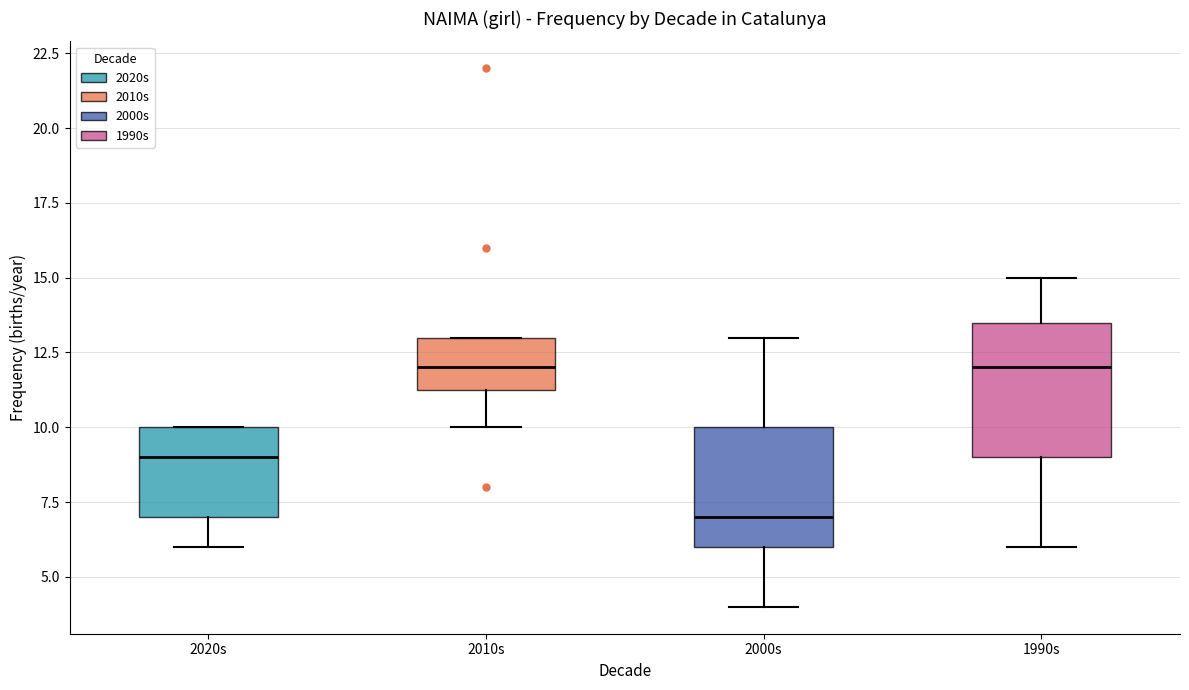

Where is the upper edge of the box for 2020s on the y-axis? The values are not printed on the chart, so give them approximately, as read against the axis.

10.0